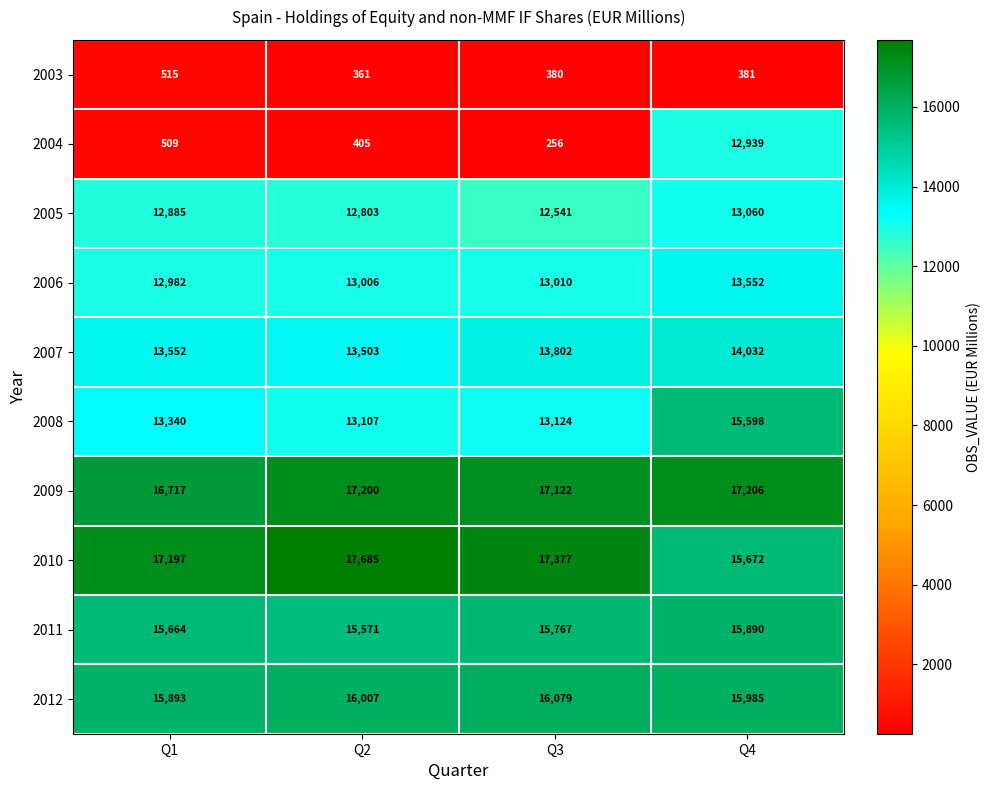

Rank the series by their maximum value, from highest to lowest.

2010, 2009, 2012, 2011, 2008, 2007, 2006, 2005, 2004, 2003